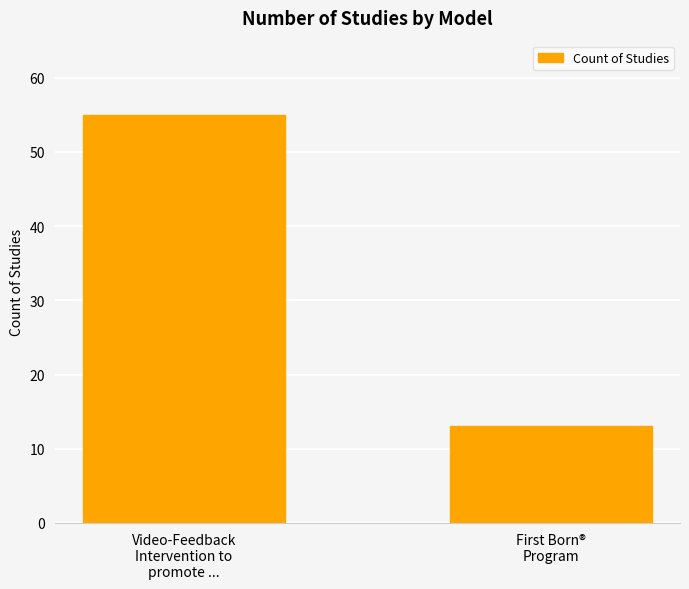

Read the value at First Born®
Program.

13